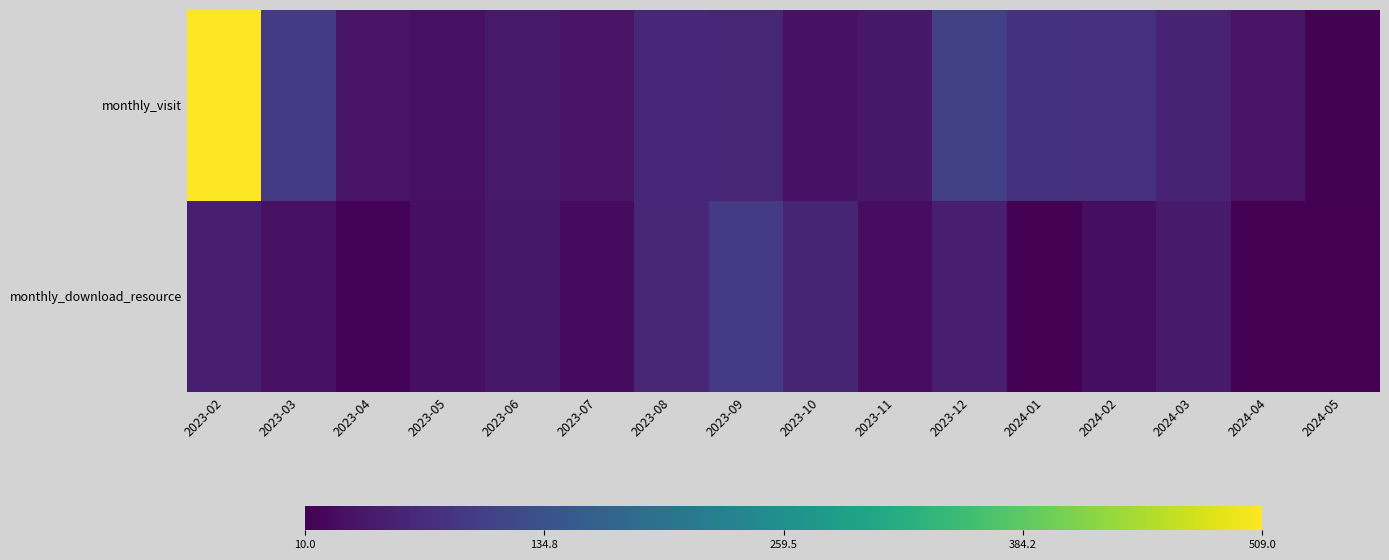

What is the total value across all series at 2023-02?

560